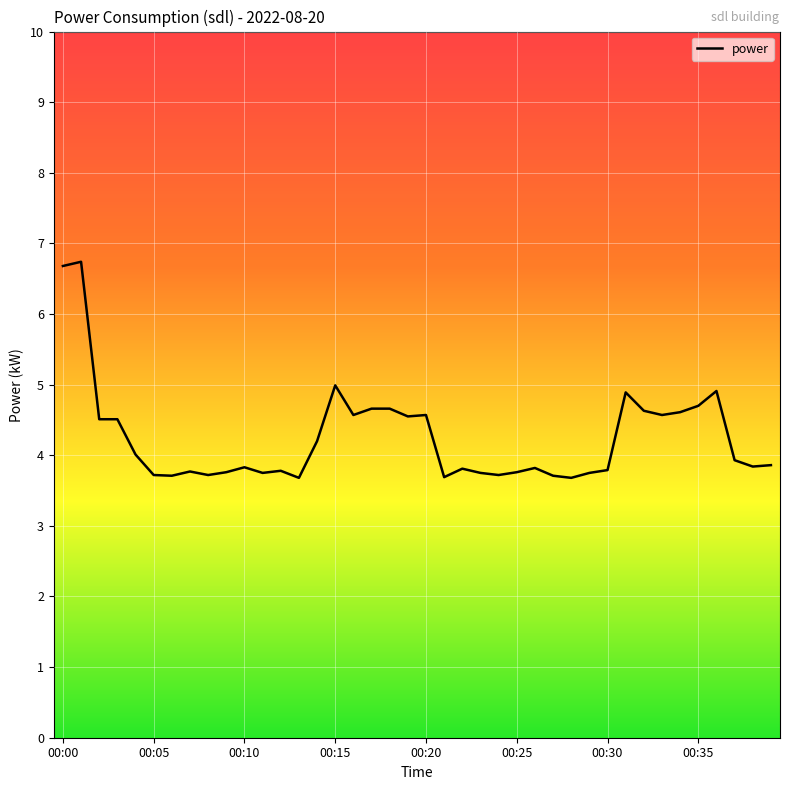

How many distinct data groups are displayed?

1